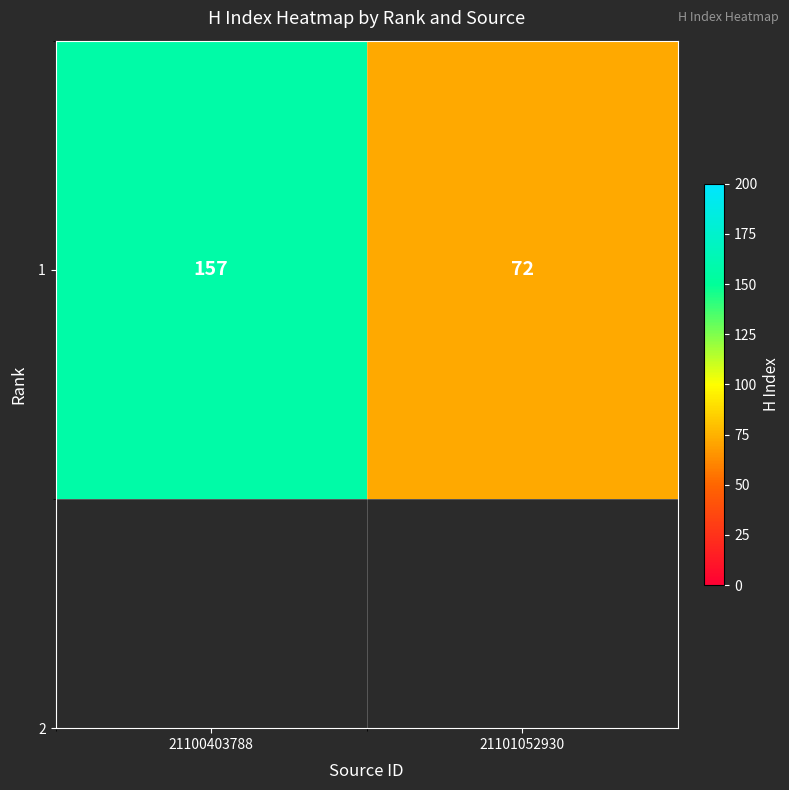

Approximately how many times larger is the value at 21101052930 compared to 21100403788?

0.5